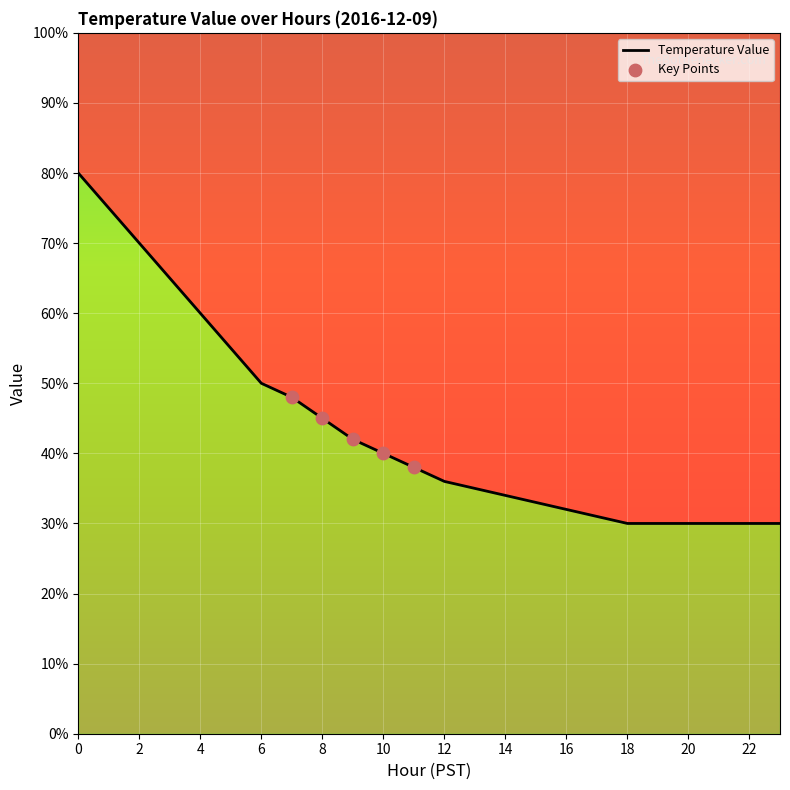

Which has a higher value, 19 or 4?

4